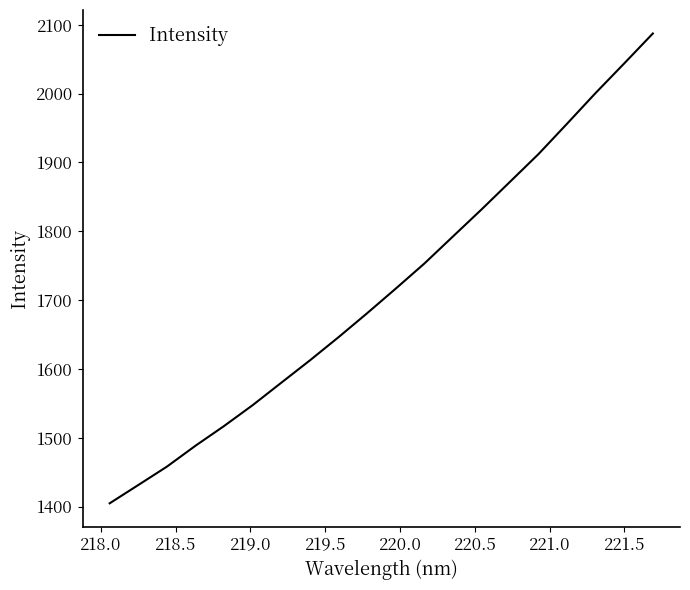

How many lines are shown in the chart?

1